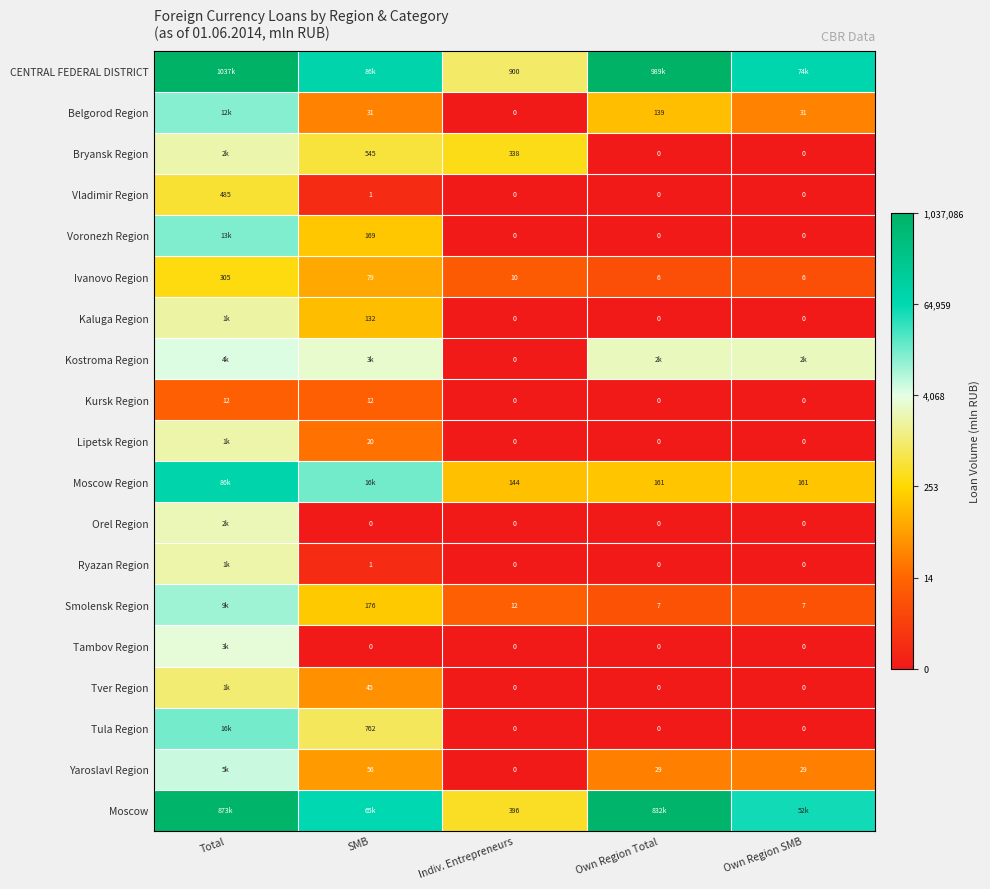

Is the value of Kursk Region at Own Region SMB greater than the value of Belgorod Region at SMB?

No